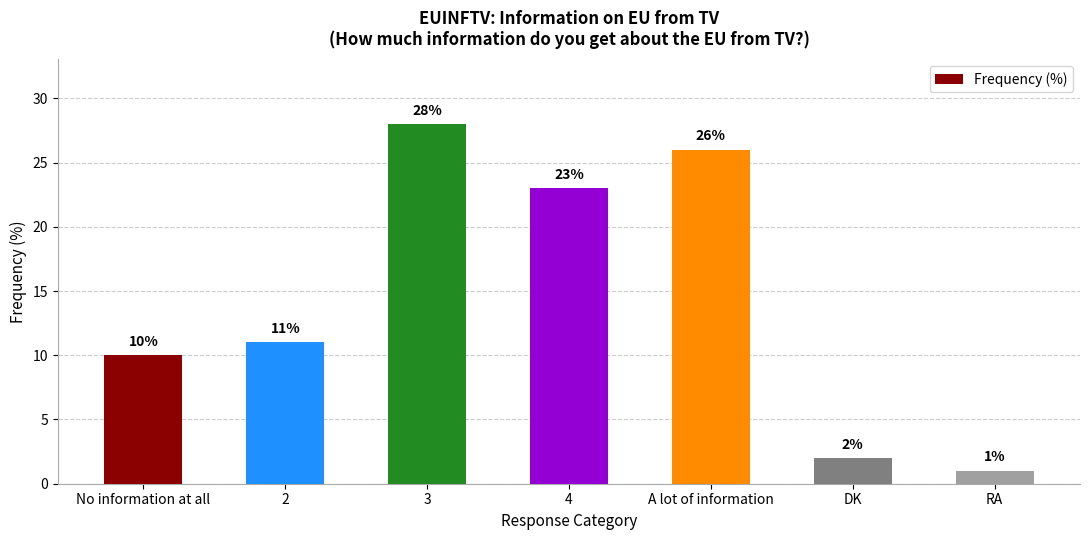

What position from the left is 3?

3